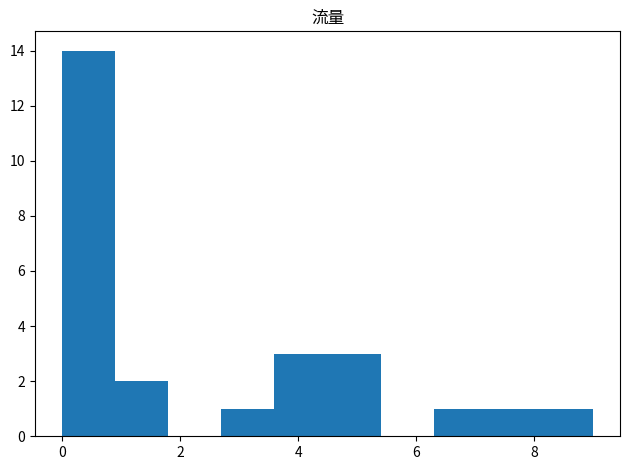

Reading left to right, list every bar in this chart as the range it spans on the x-axis followed by its height. Neither the bar edges nor the heights are printed on the chart, so give them approximately, as read against the axes.

0.0 to 0.9: 14
0.9 to 1.8: 2
1.8 to 2.7: 0
2.7 to 3.6: 1
3.6 to 4.5: 3
4.5 to 5.4: 3
5.4 to 6.3: 0
6.3 to 7.2: 1
7.2 to 8.1: 1
8.1 to 9.0: 1